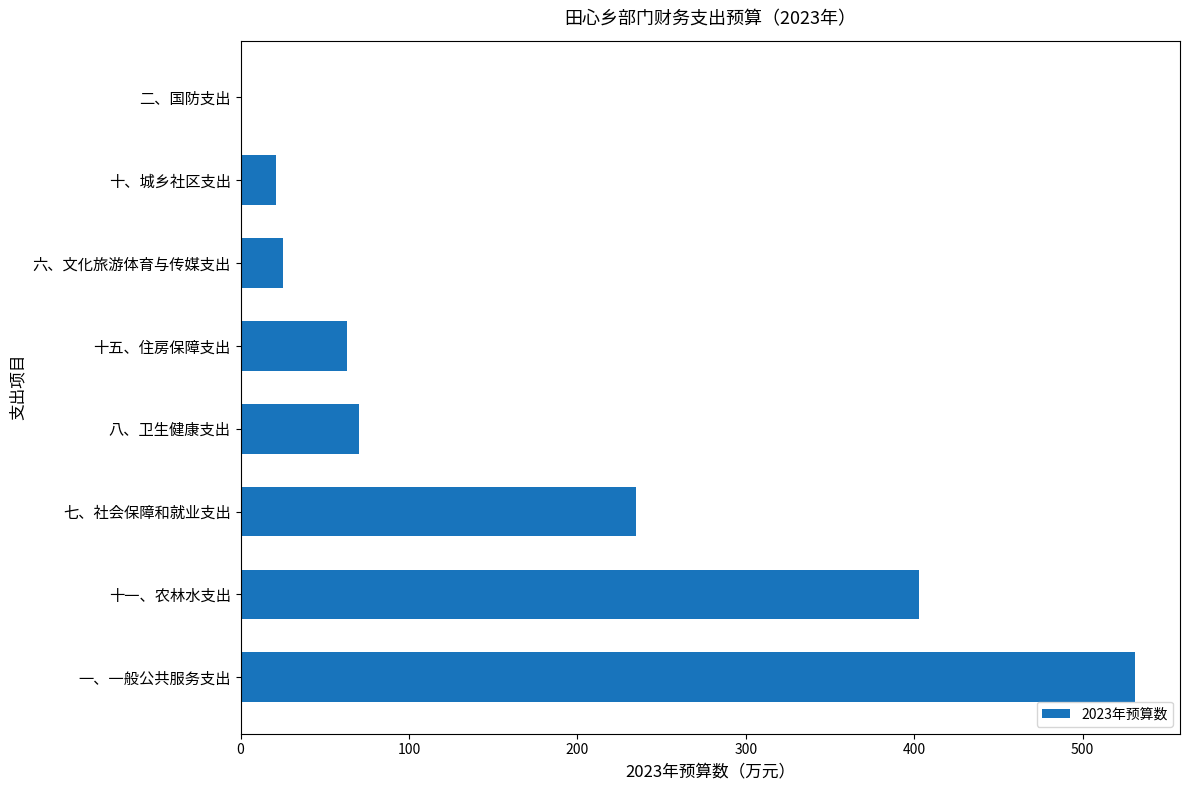

Where is the data nearest to the value 266?

七、社会保障和就业支出